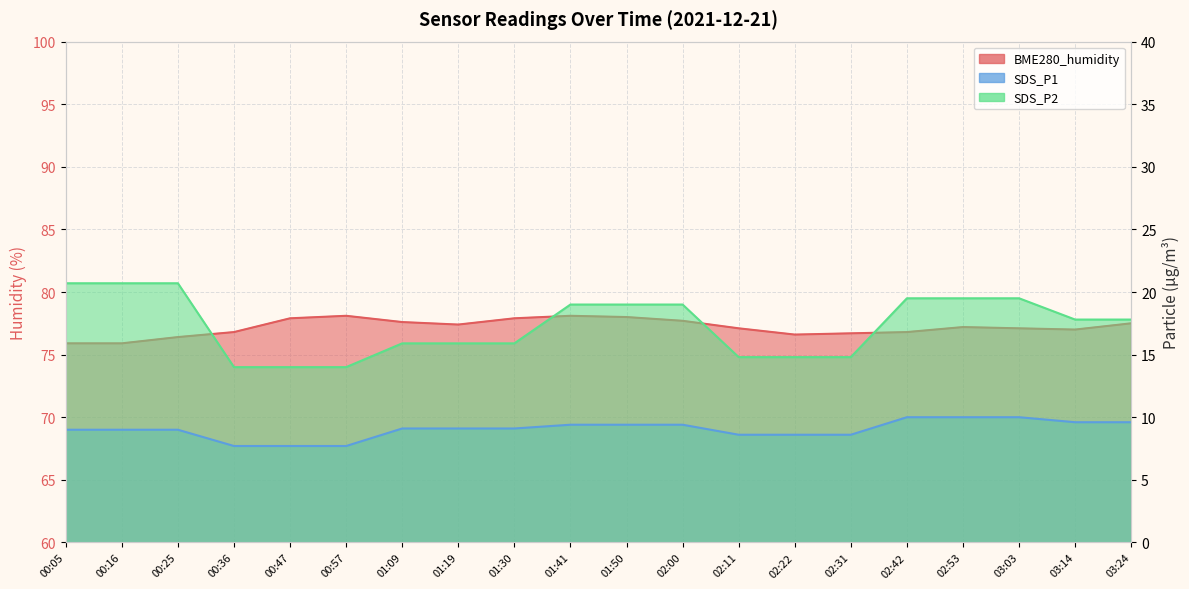

Which series has the largest total across all categories?

BME280_humidity